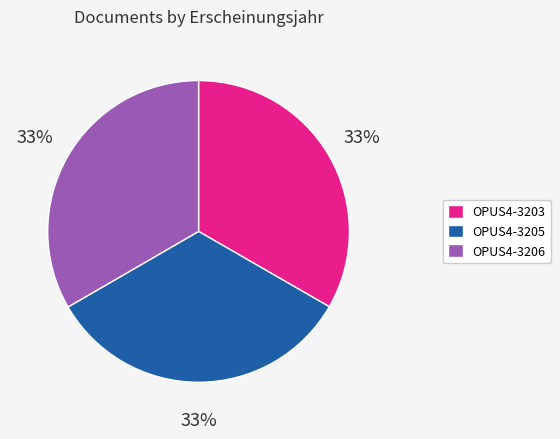

Count the number of slices in the pie.

3